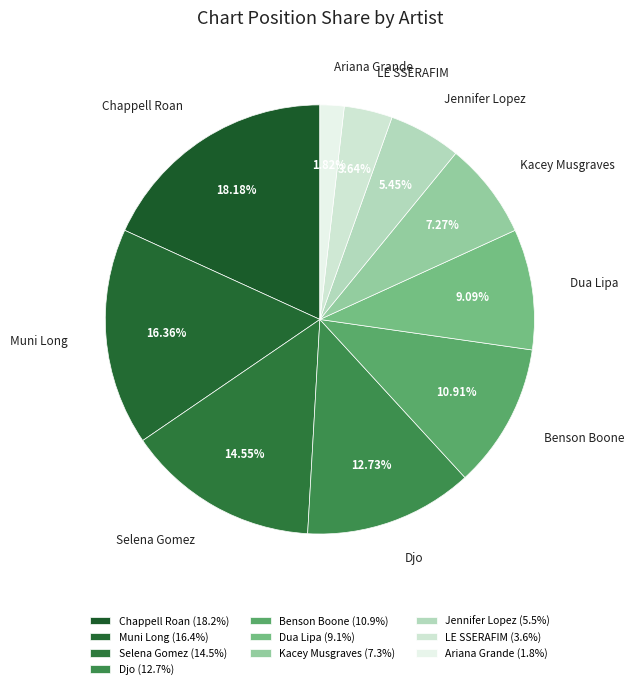

Count the number of slices in the pie.

10